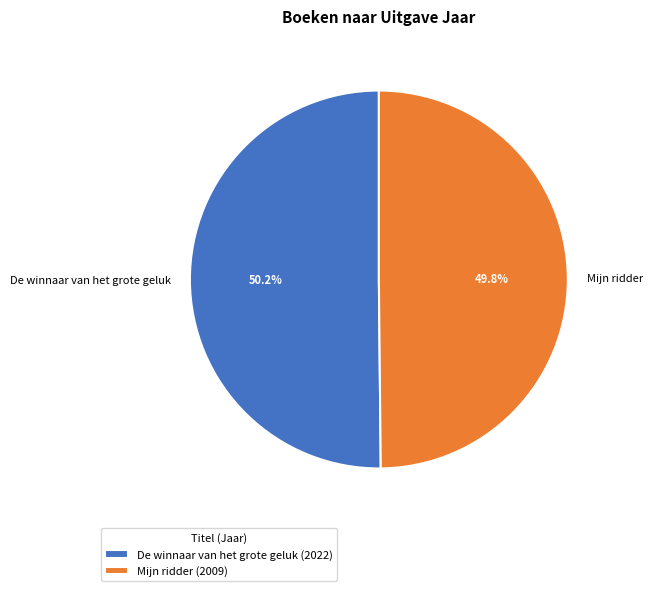

What percentage do Mijn ridder and De winnaar van het grote geluk together represent?

100.0%